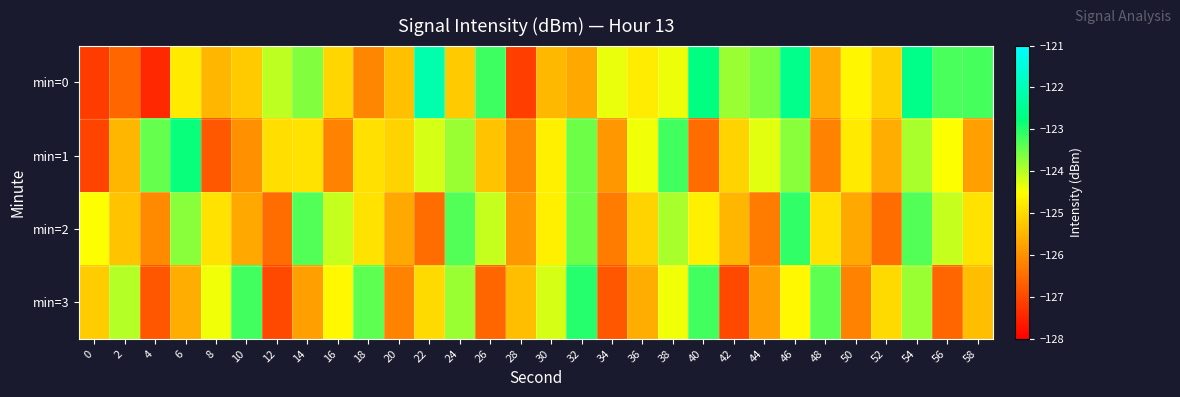

What is the total value across all series at 50?

-501.3